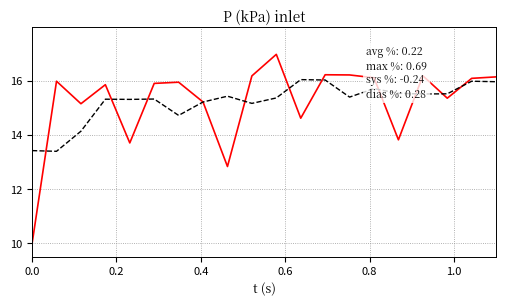

What is the smallest value displayed?

10.0